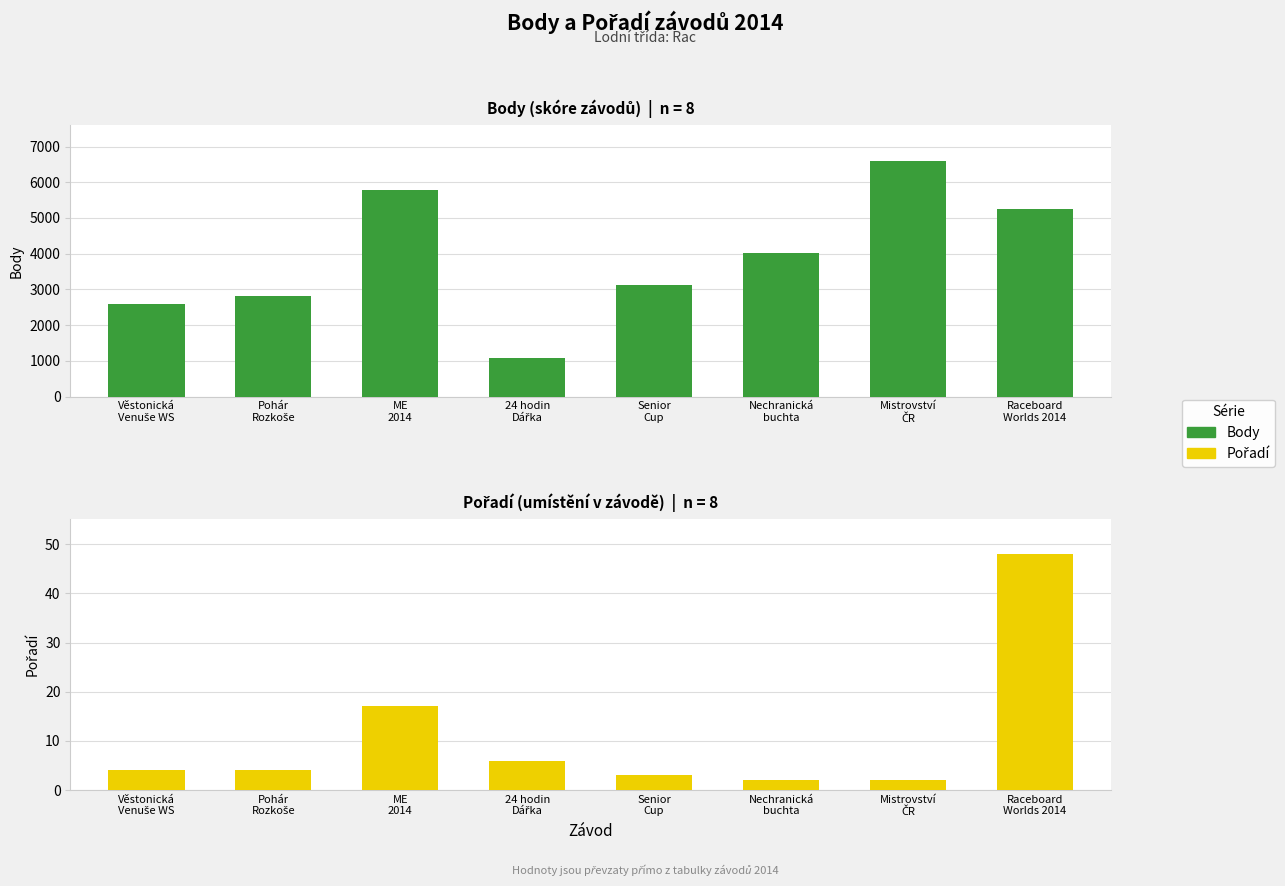

At which label does Body reach its peak?

Mistrovství
ČR